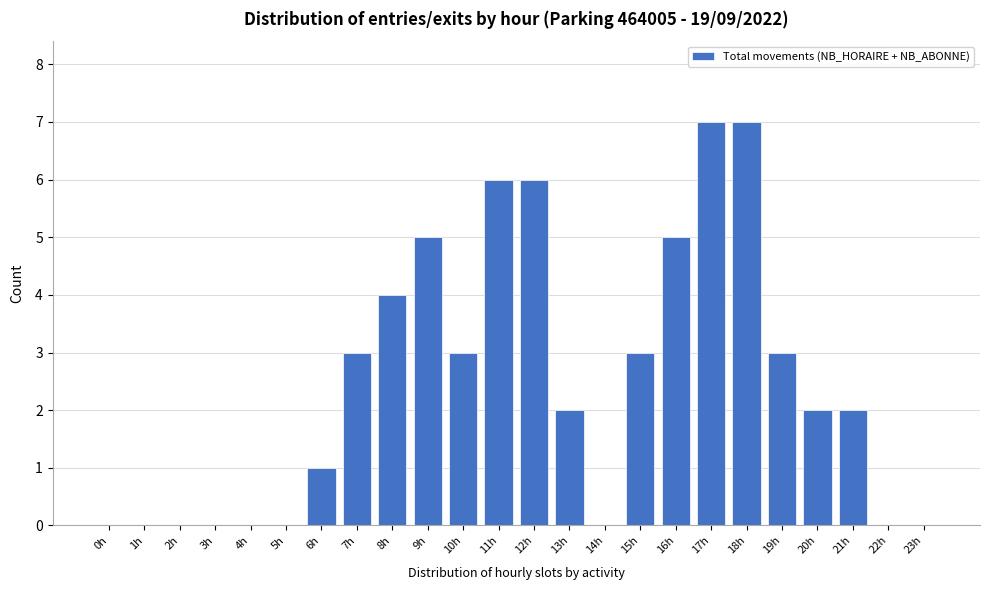

Reading right to left, what are all the values shown in this chart?

23h=0	22h=0	21h=2	20h=2	19h=3	18h=7	17h=7	16h=5	15h=3	14h=0	13h=2	12h=6	11h=6	10h=3	9h=5	8h=4	7h=3	6h=1	5h=0	4h=0	3h=0	2h=0	1h=0	0h=0